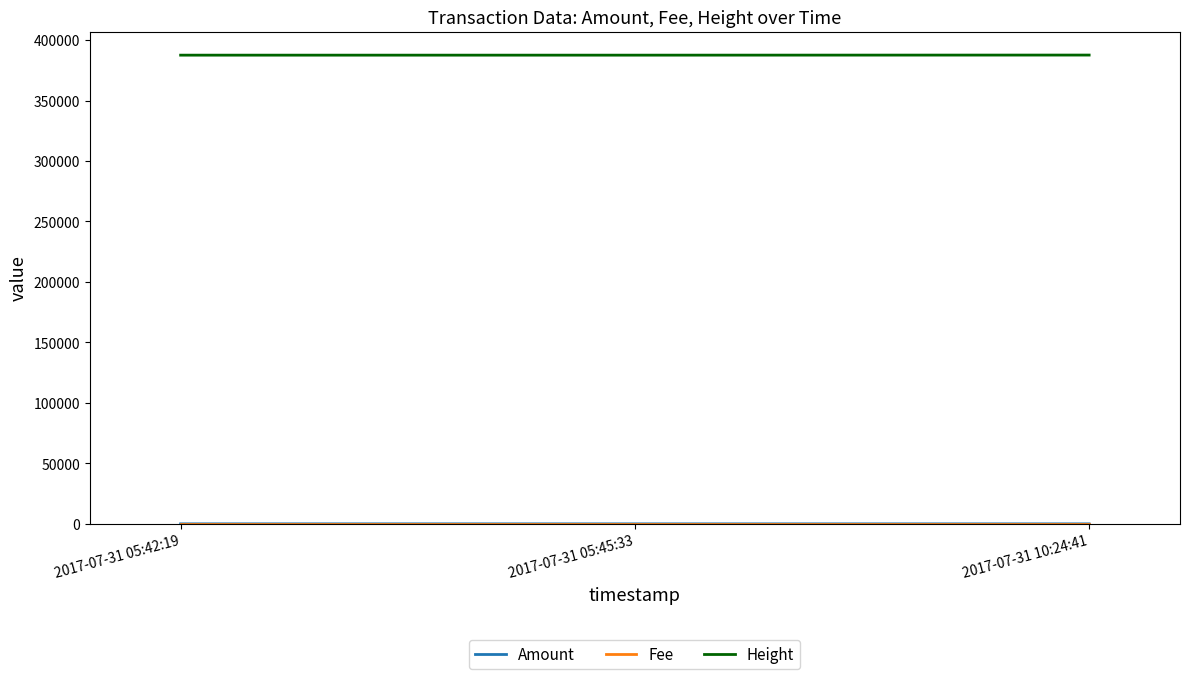

What is the difference between the highest and lowest values at 2017-07-31 10:24:41?

387594